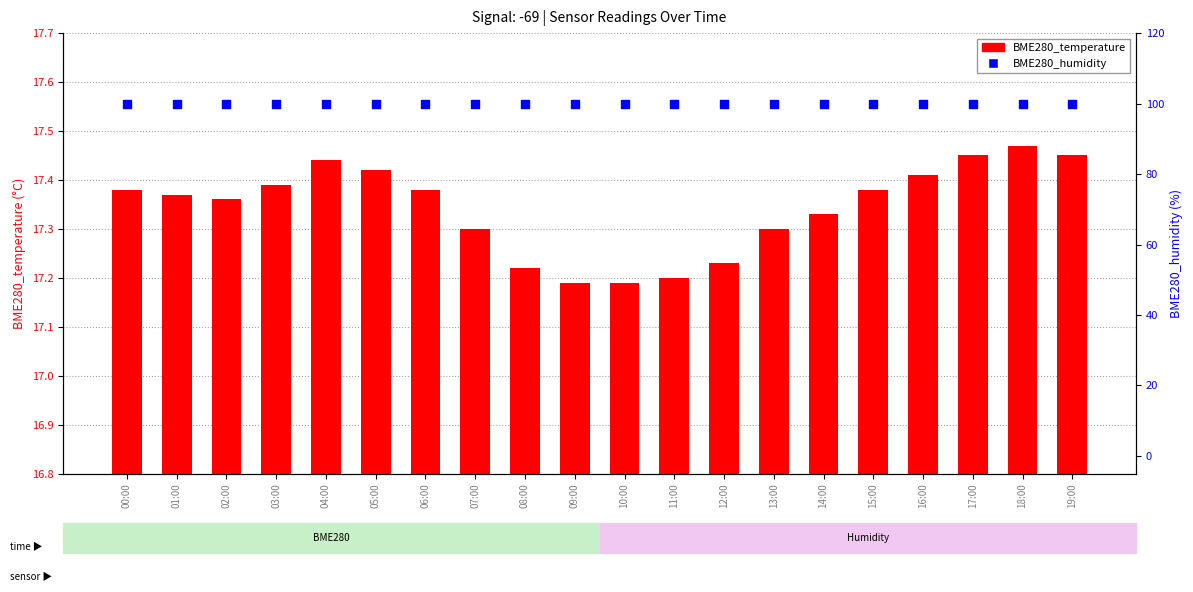

What is the total value across all series at 07:00?

117.3